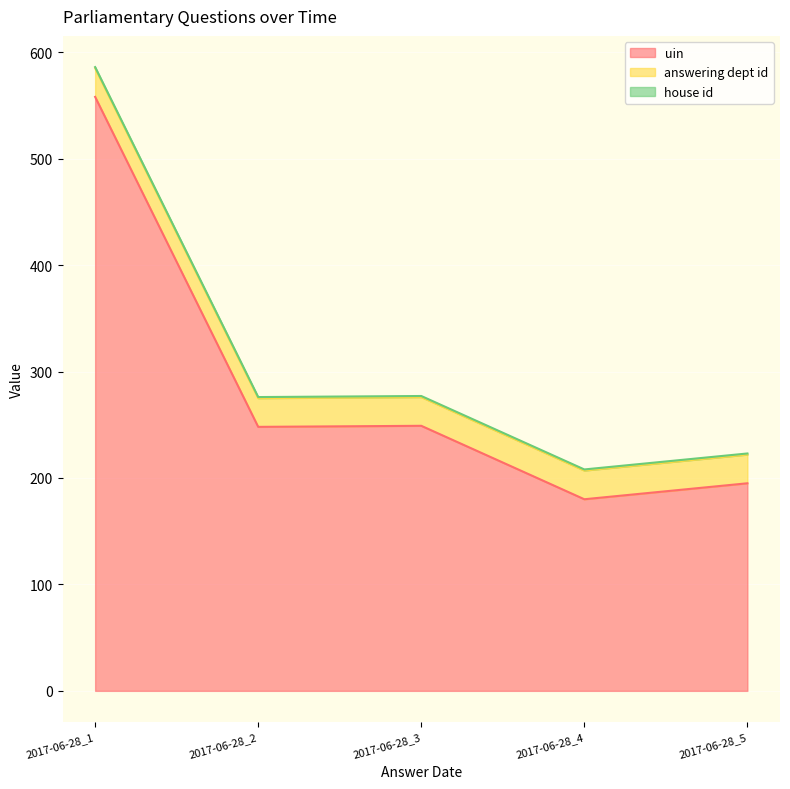

At which category does uin reach its first local valley?

2017-06-28_2